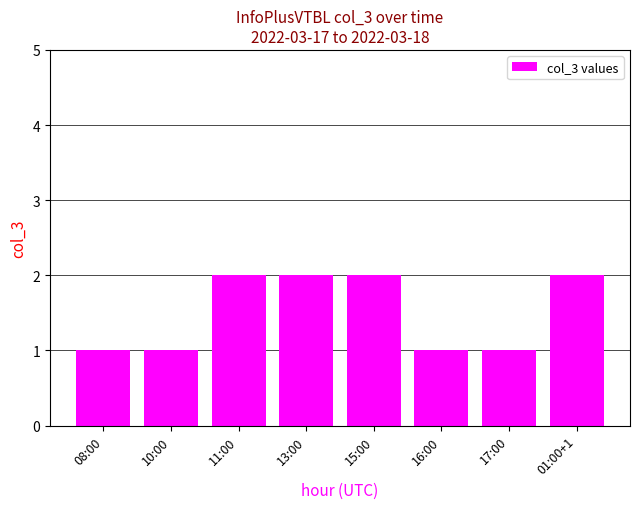

What is the sum of all values?

12